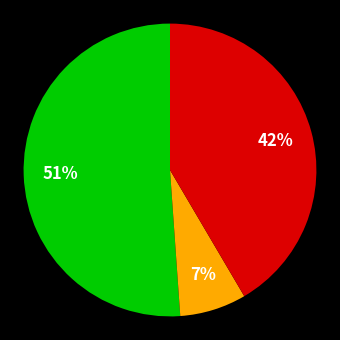

To the nearest percent, what is the difference between the largest and smallest slice percentages?

44%